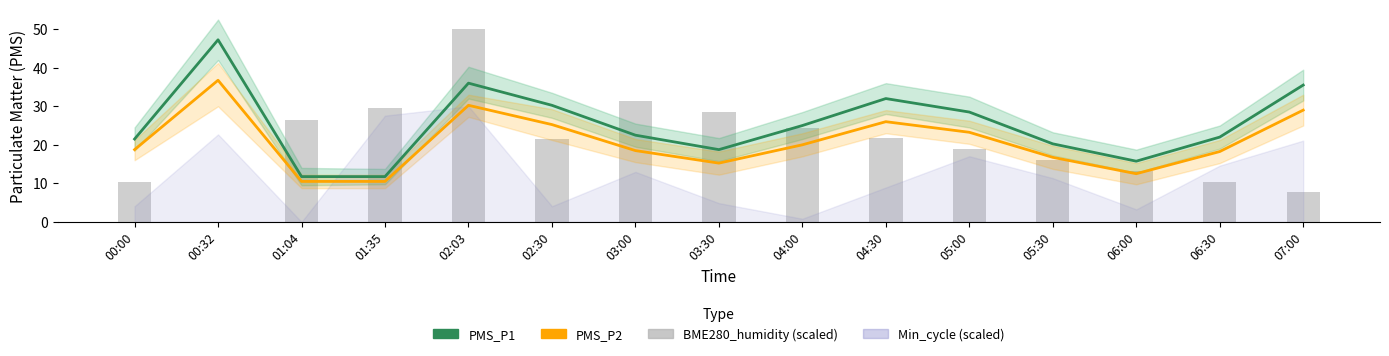

At which label is PMS_P1 closest to 29?

05:00